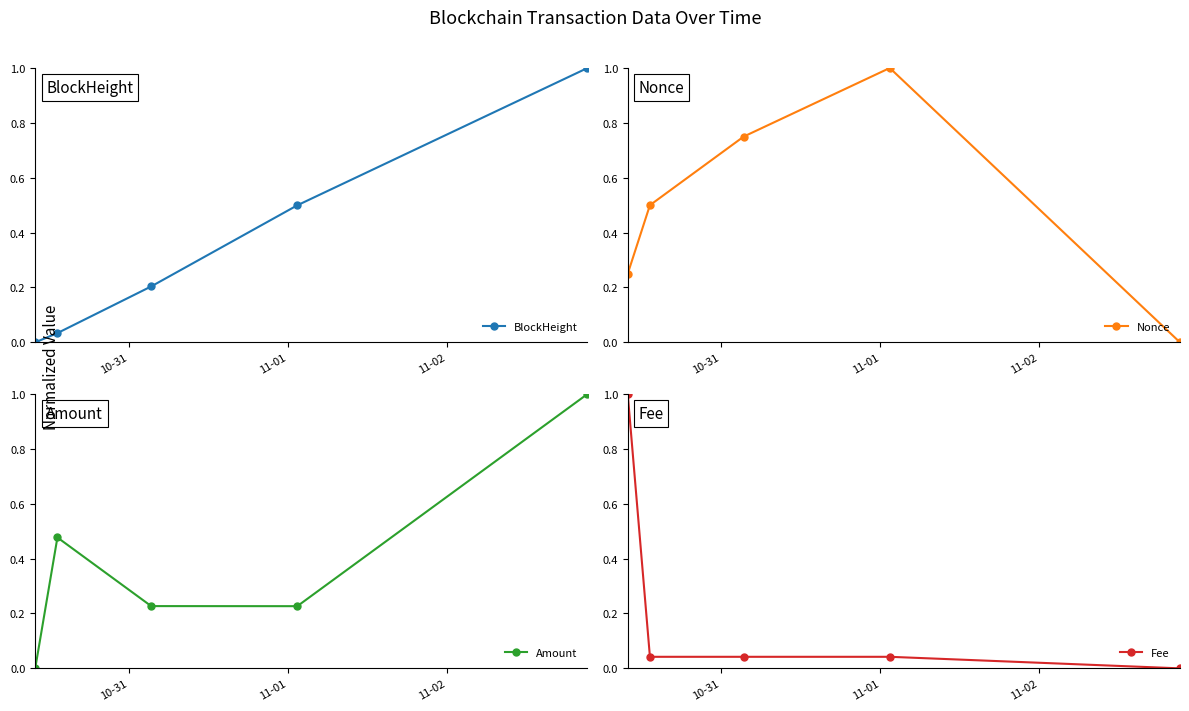

Reading left to right, what are all the values shown in this chart?

BlockHeight: 0.0	0.0	0.2	0.5	1.0
Nonce: 0.2	0.5	0.8	1.0	0.0
Amount: 0.0	0.5	0.2	0.2	1.0
Fee: 1.0	0.0	0.0	0.0	0.0